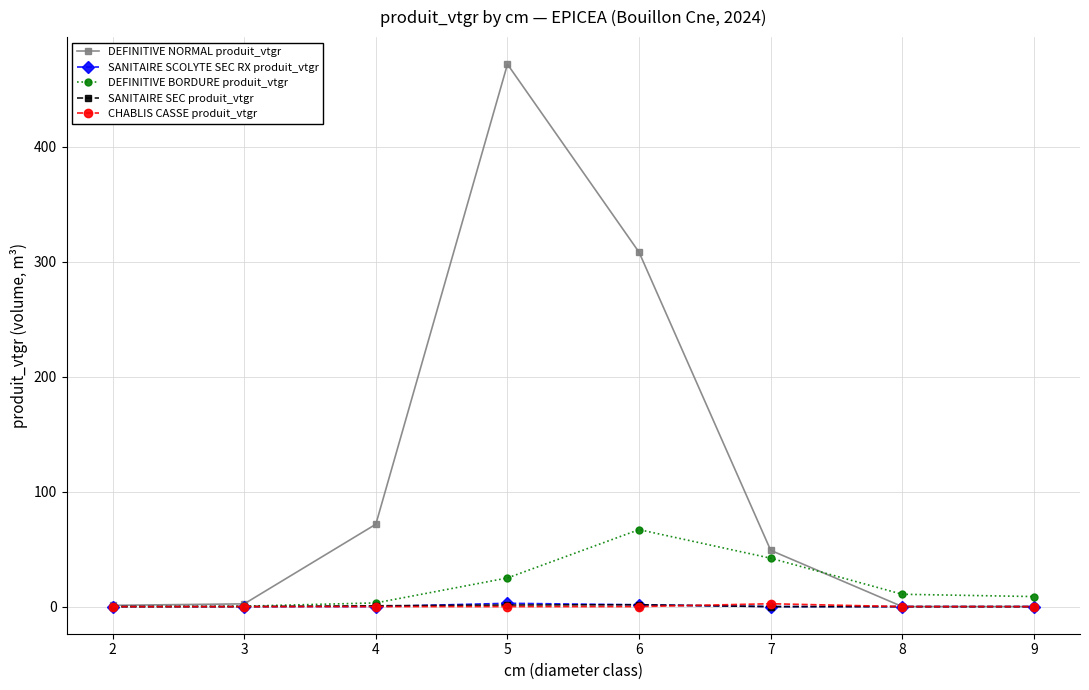

Which category has the highest value in the DEFINITIVE BORDURE produit_vtgr series?

6